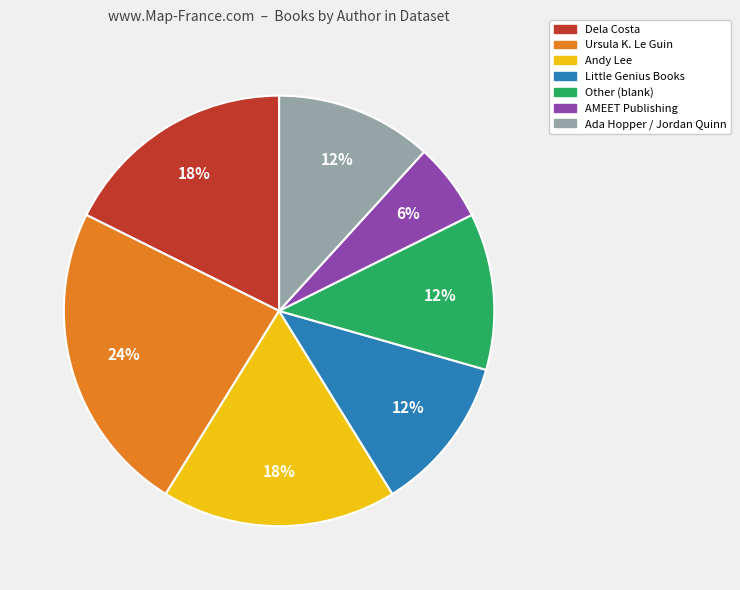

To the nearest percent, what is the average slice percentage?

14%